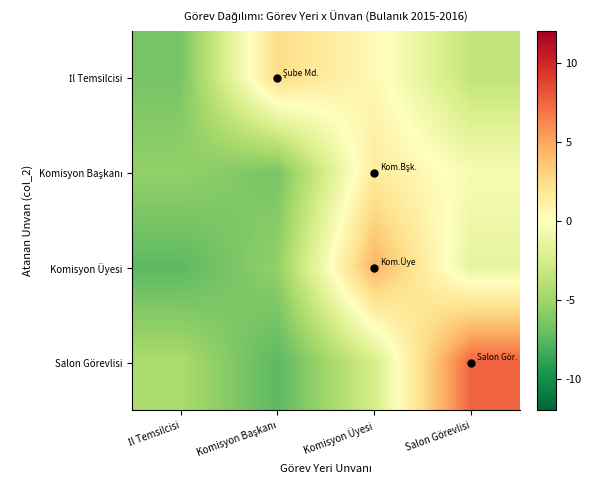

Which series has the largest range (max minus min)?

Salon Görevlisi